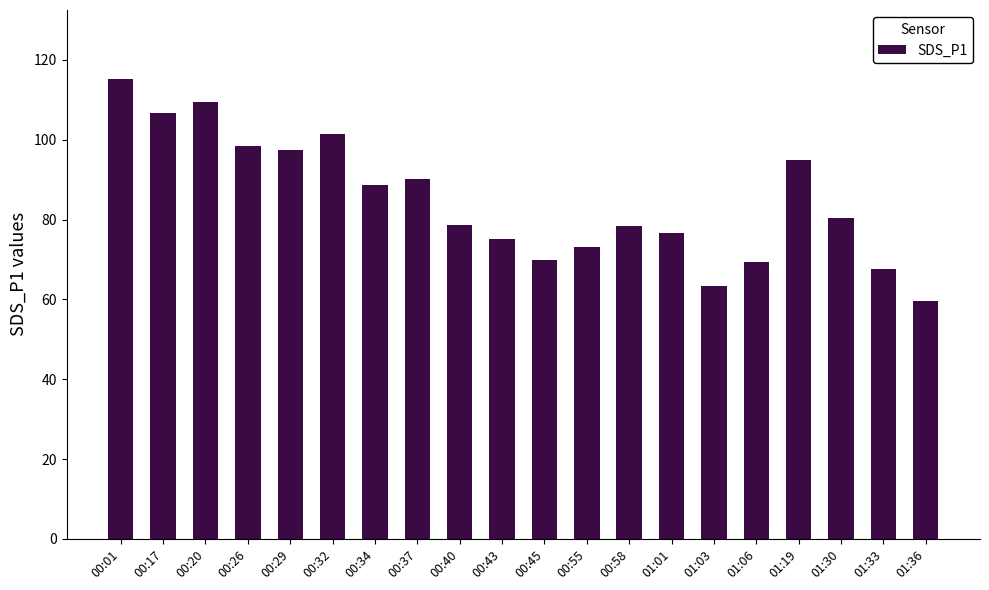

At which category does the chart reach its peak across all series?

00:01